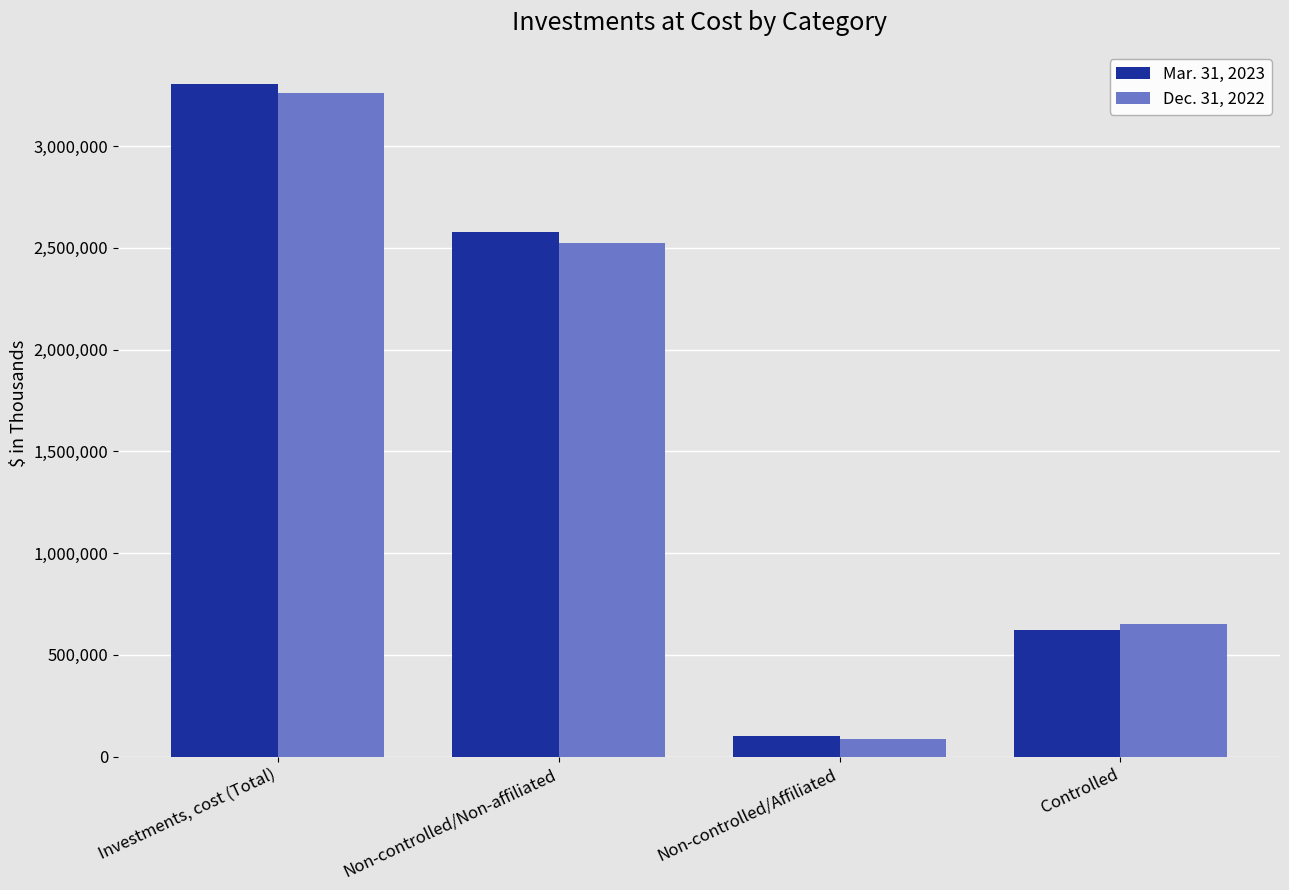

How many distinct data groups are displayed?

2